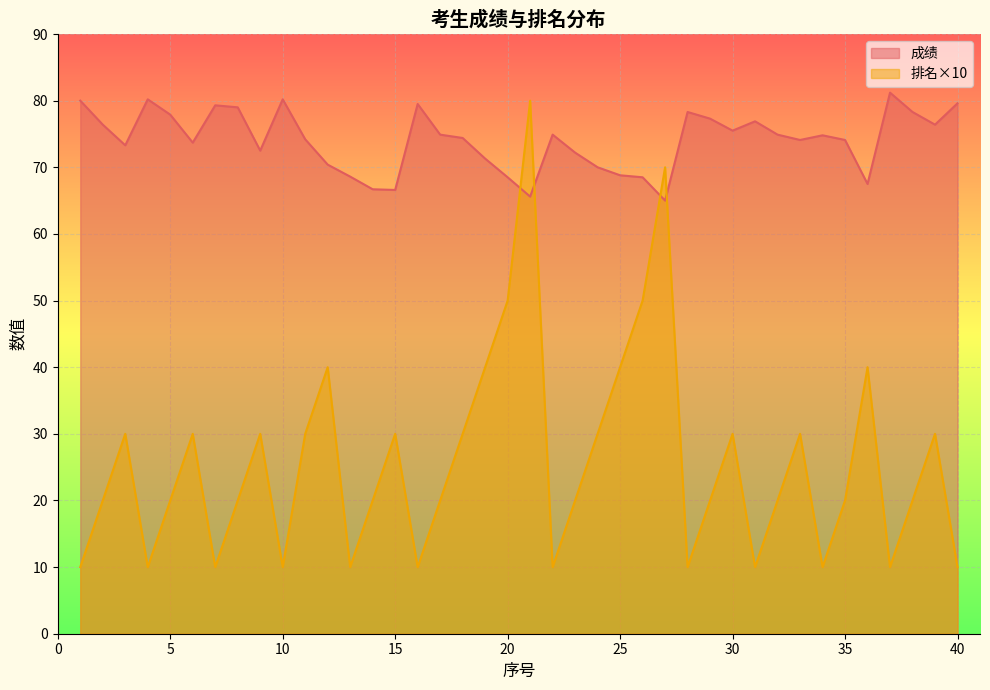

After their last crossing, which series has the higher values: 排名 or 成绩?

成绩